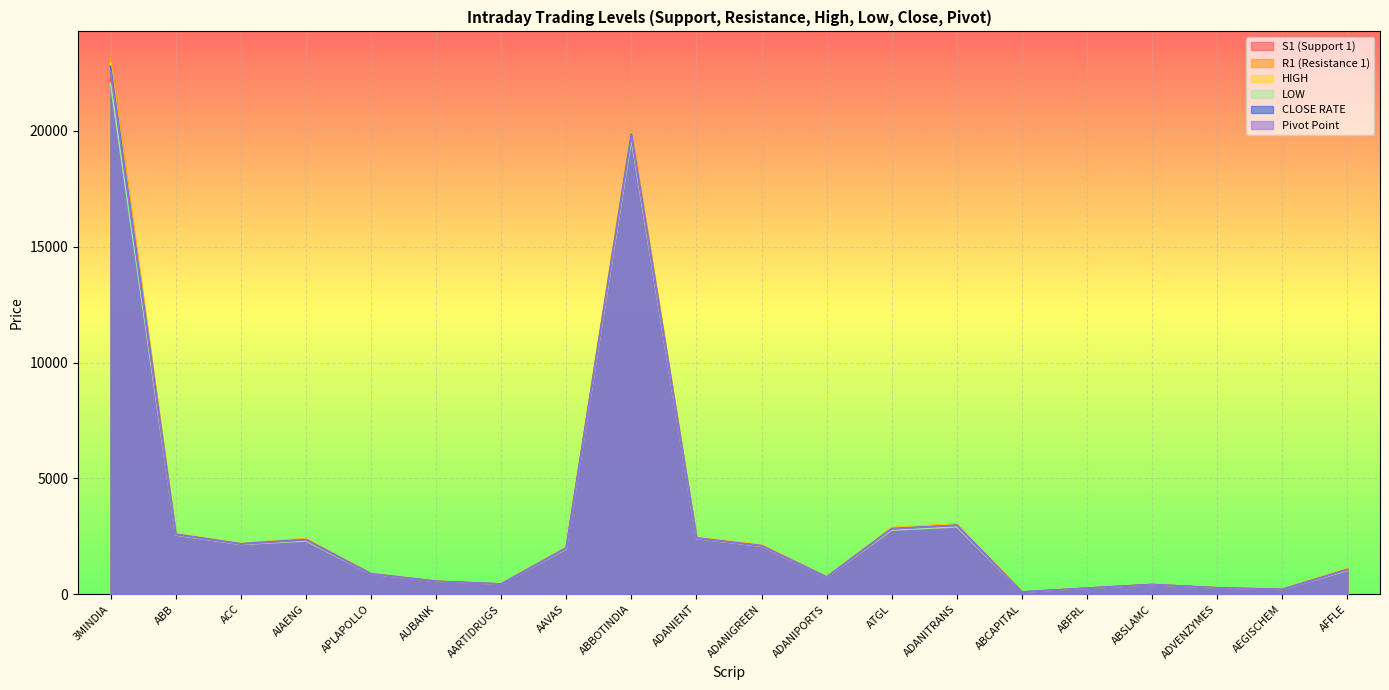

True or false: R1 (Resistance 1) and CLOSE RATE intersect in this chart.

False